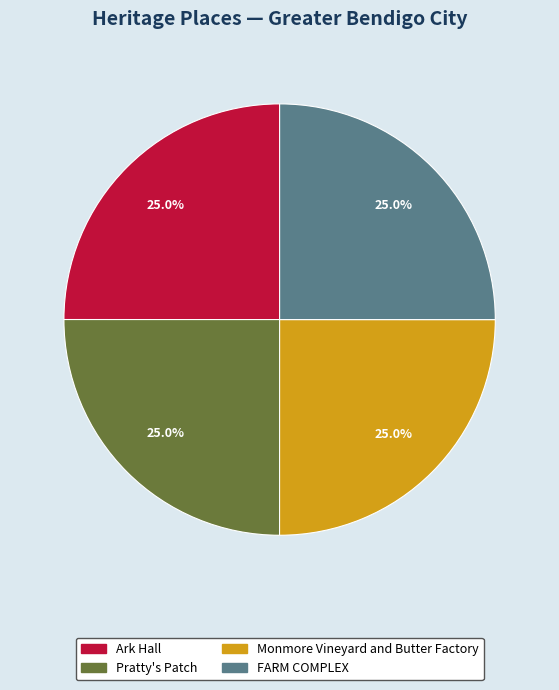

What percentage is the Pratty's Patch slice, to the nearest percent?

25%